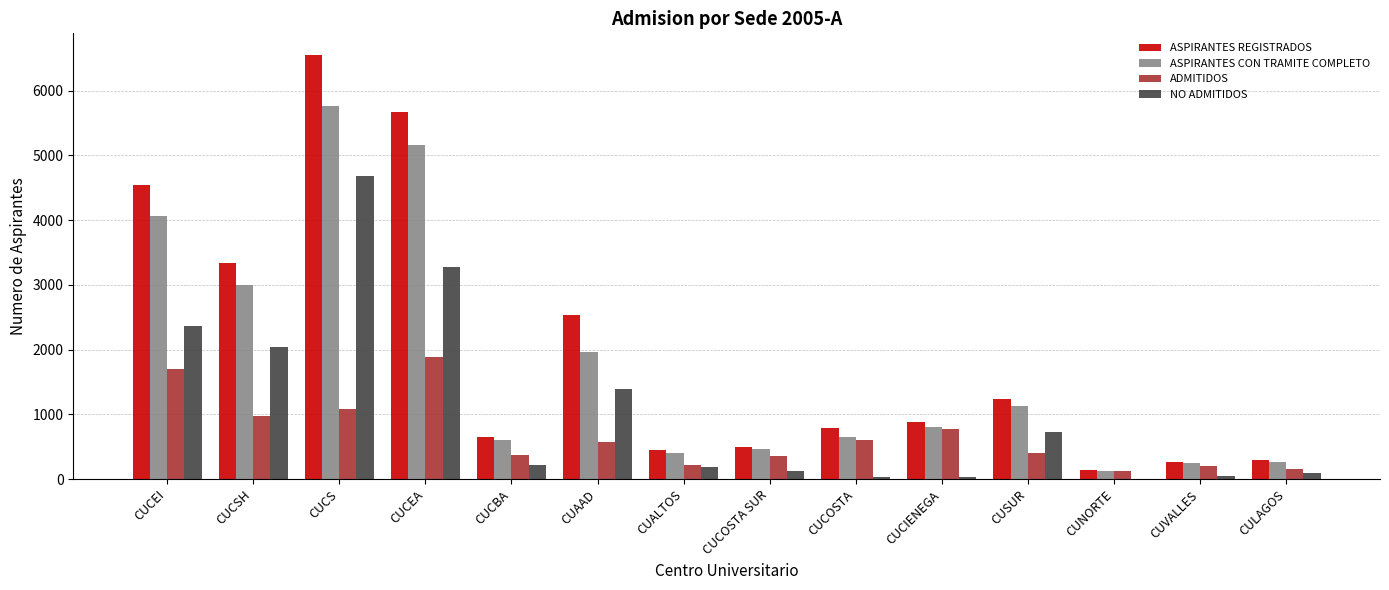

What is the highest value of the ASPIRANTES CON TRAMITE COMPLETO series?

5766